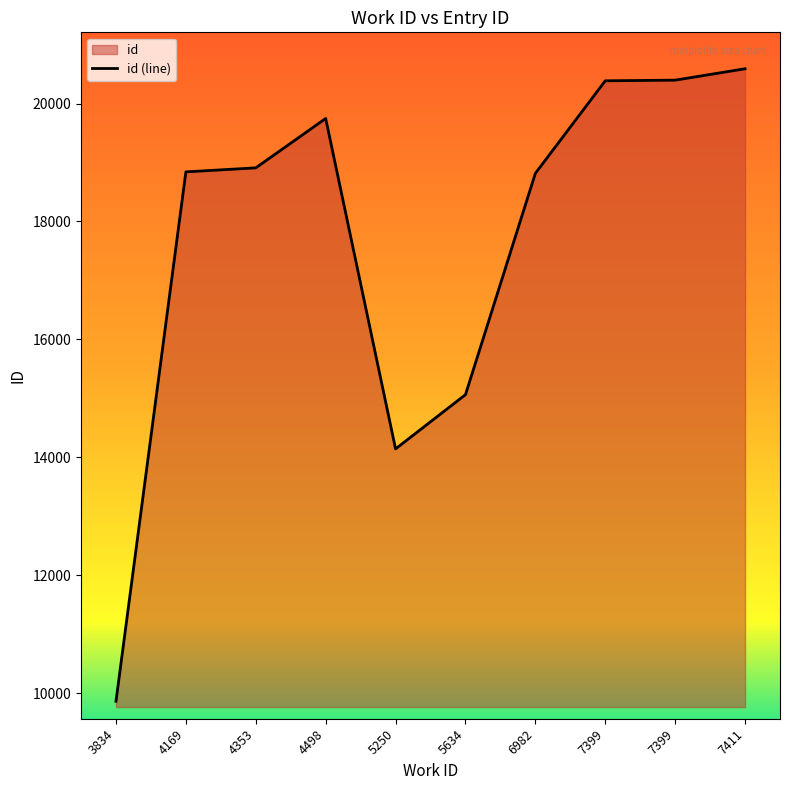

The chart shows a value of 19746 at 4498. True or false?

True